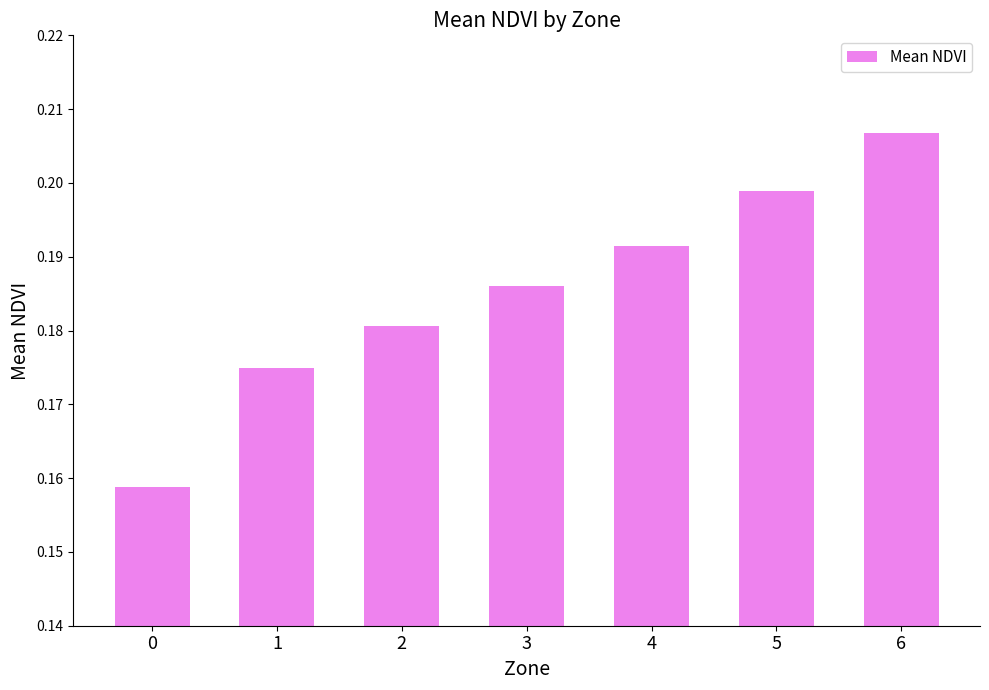

True or false: the data shows 0.1 at 4.

False